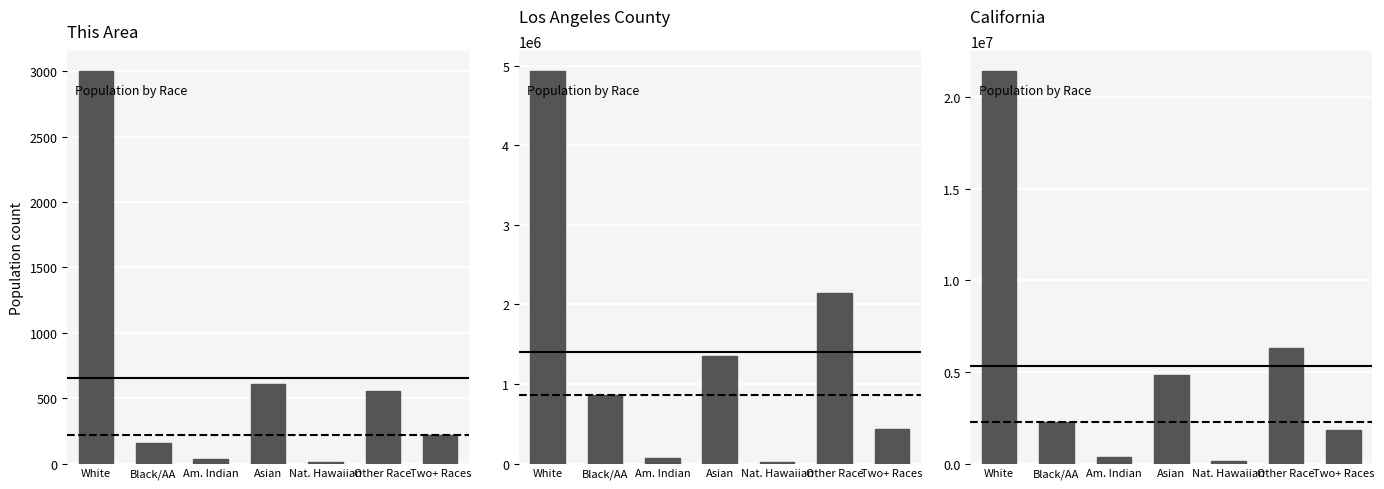

What is the total value across all series at Asian?

6208478